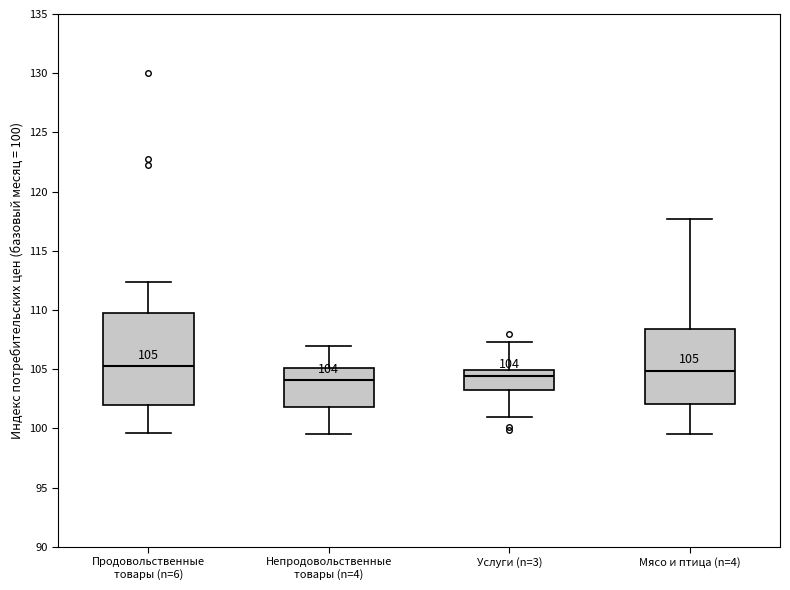

Which box is the tallest, from its lower edge to its upper edge?

Продовольственные товары (n=6)